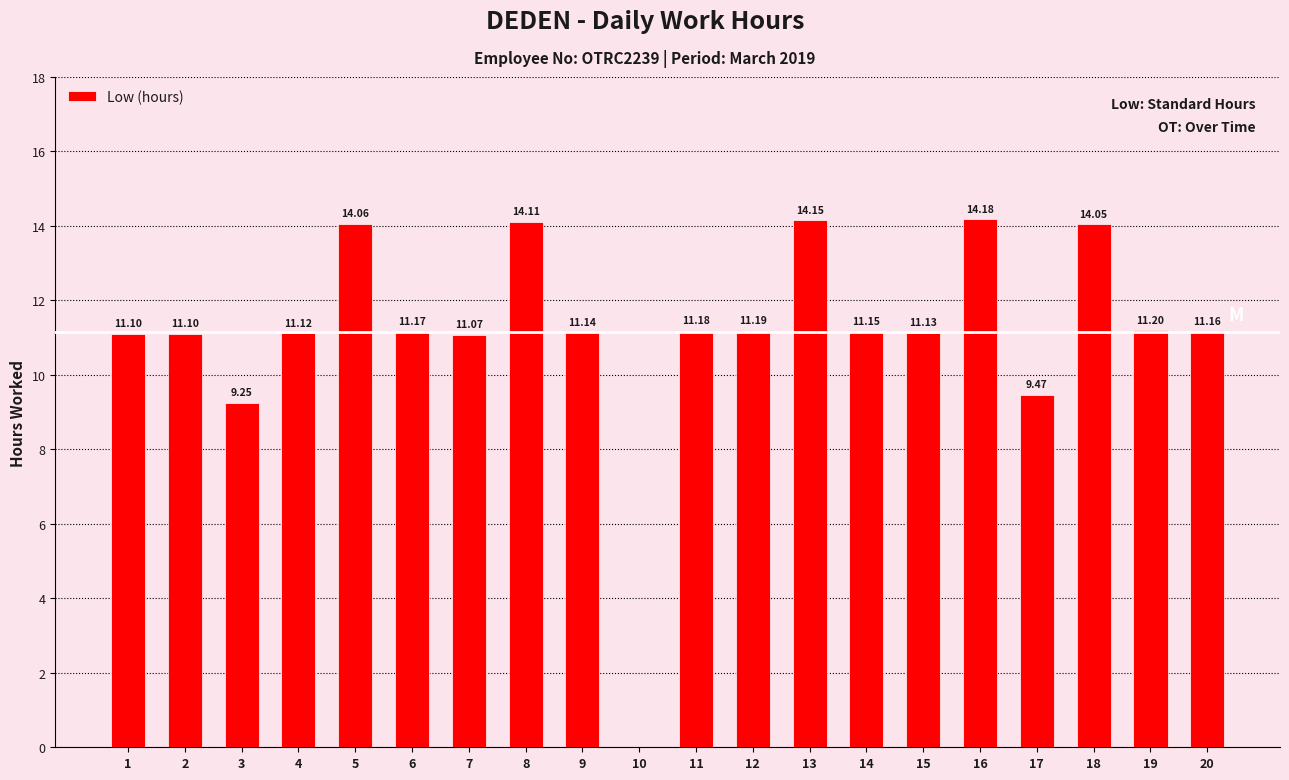

What is the sum of the values at 6 and 11?

22.4